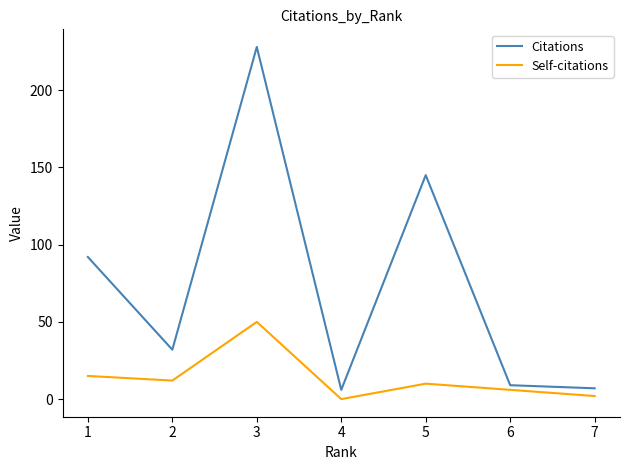

How many lines are shown in the chart?

2